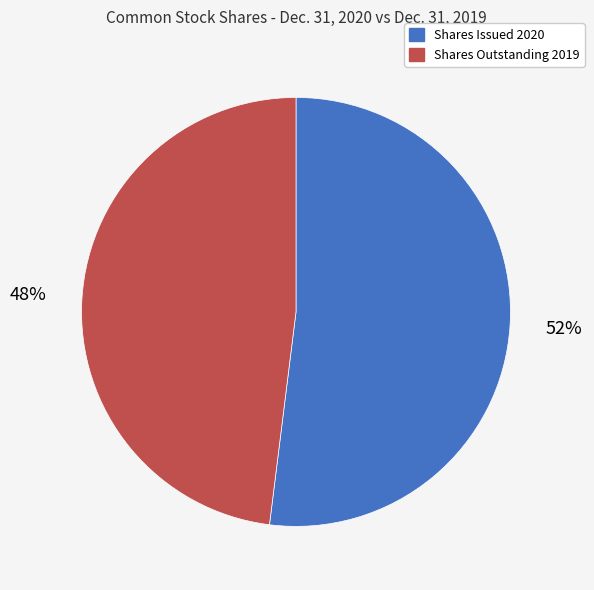

What is the smallest slice in the pie chart?

Shares Outstanding 2019